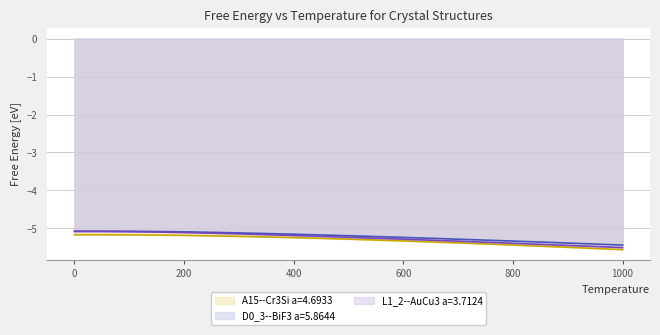

What is the value of the L1_2--AuCu3 a=3.7124 point at the 20th from the left?

-5.5